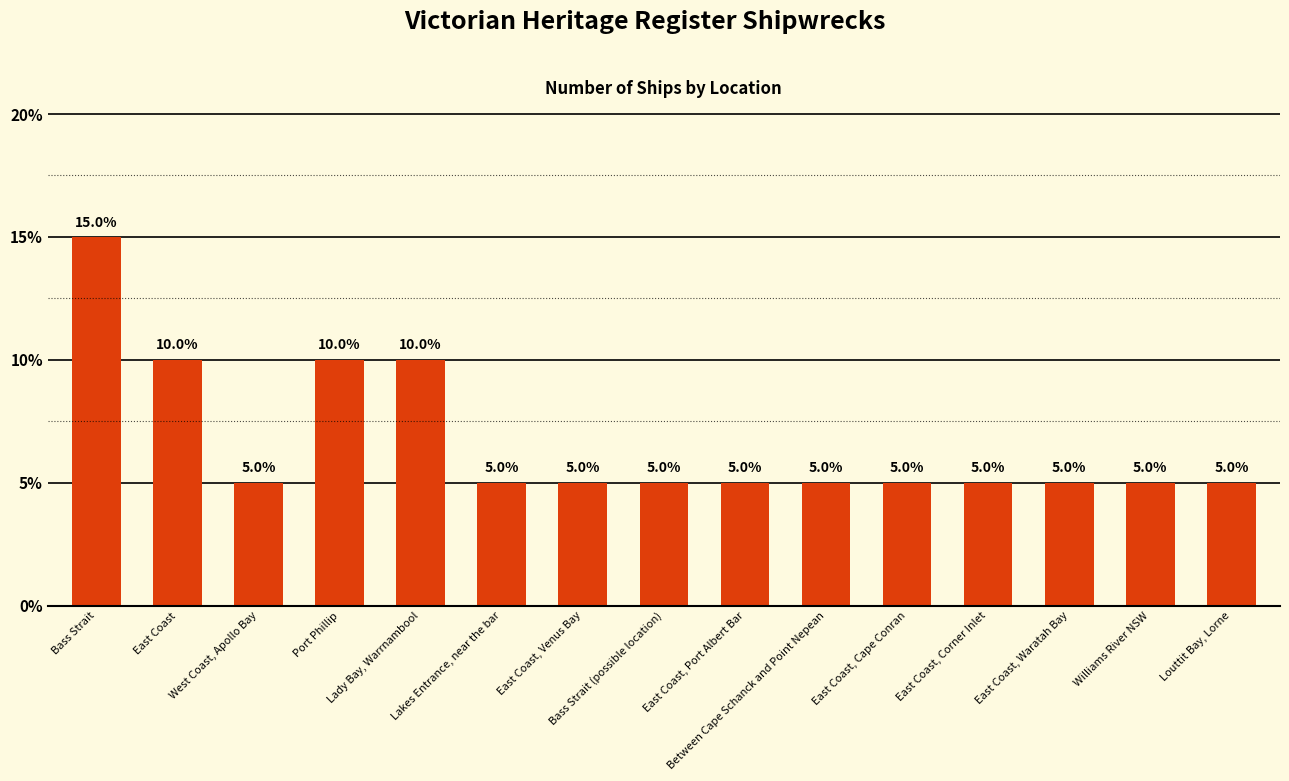

What is the value of the 2nd bar from the left?

10